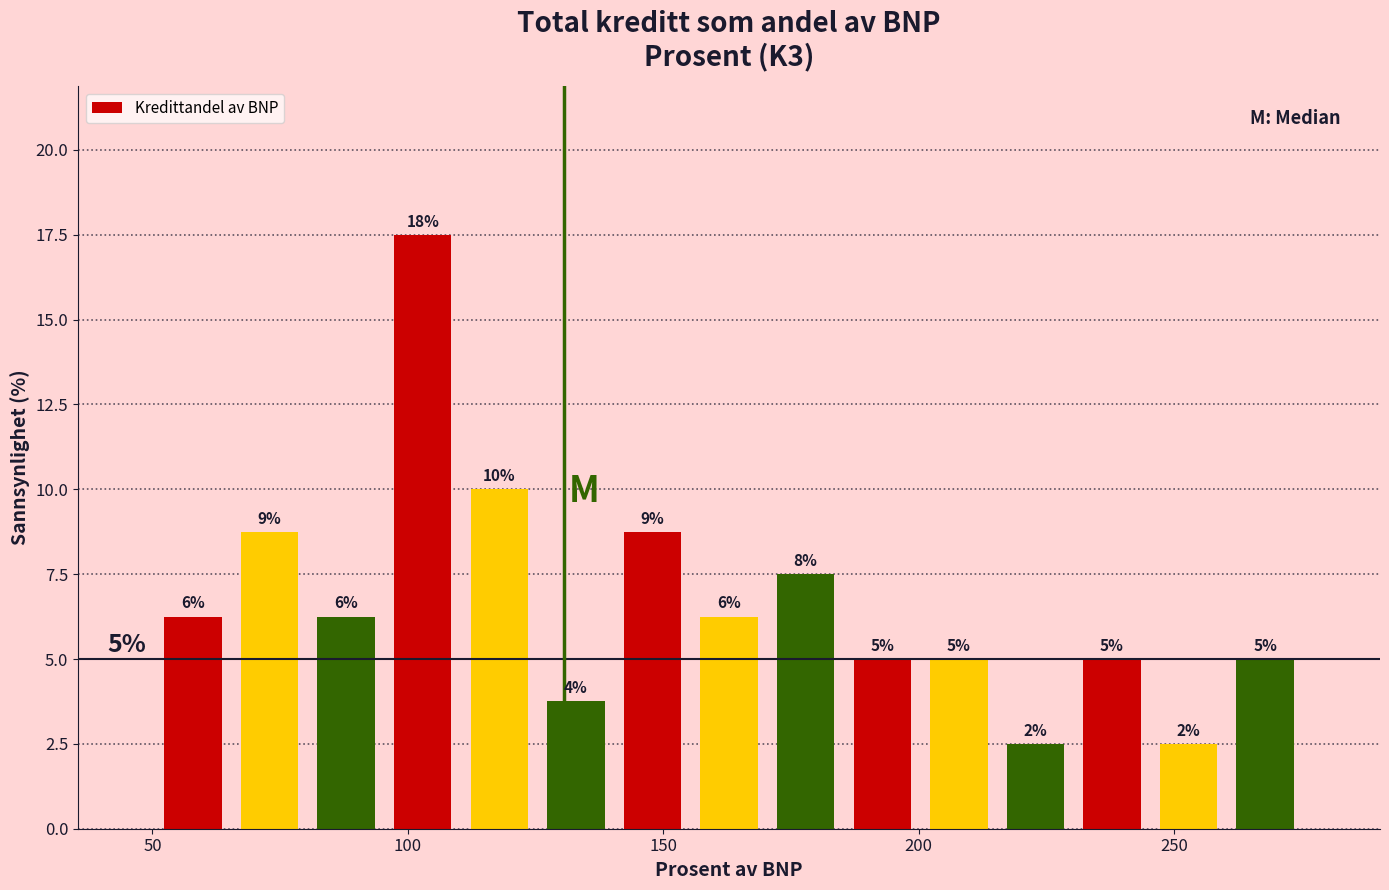

Read against the x-axis, roughly where is the centre of the tallest bar?

105